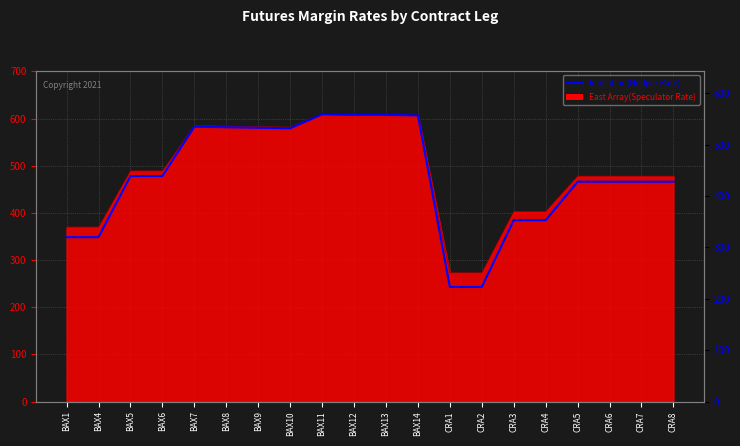

The value at CRA1 is 137. True or false?

False